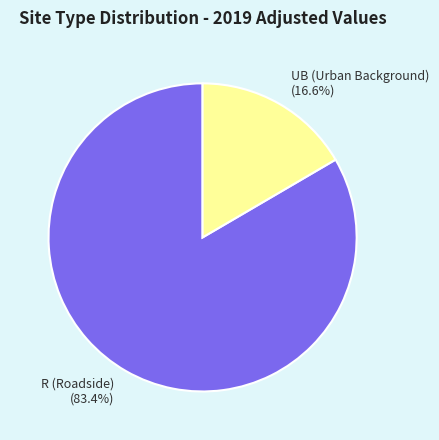

Count the number of slices in the pie.

2